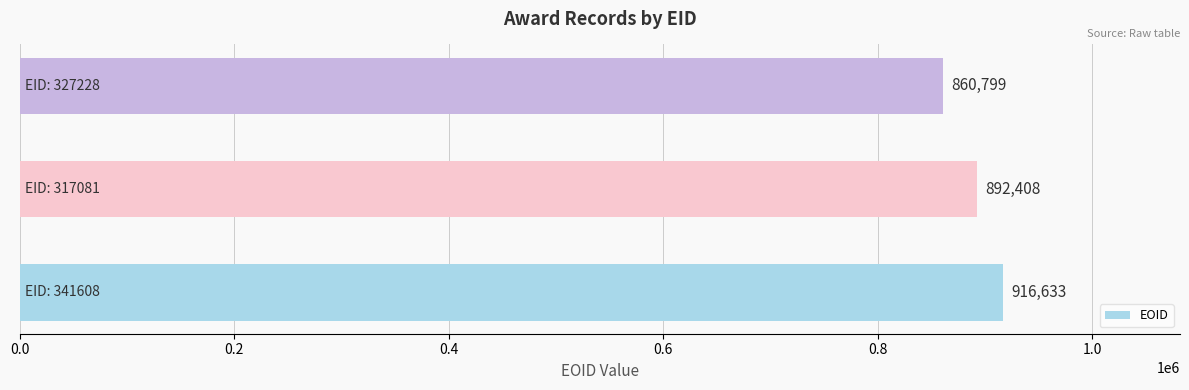

What is the minimum value shown in the chart?

860799